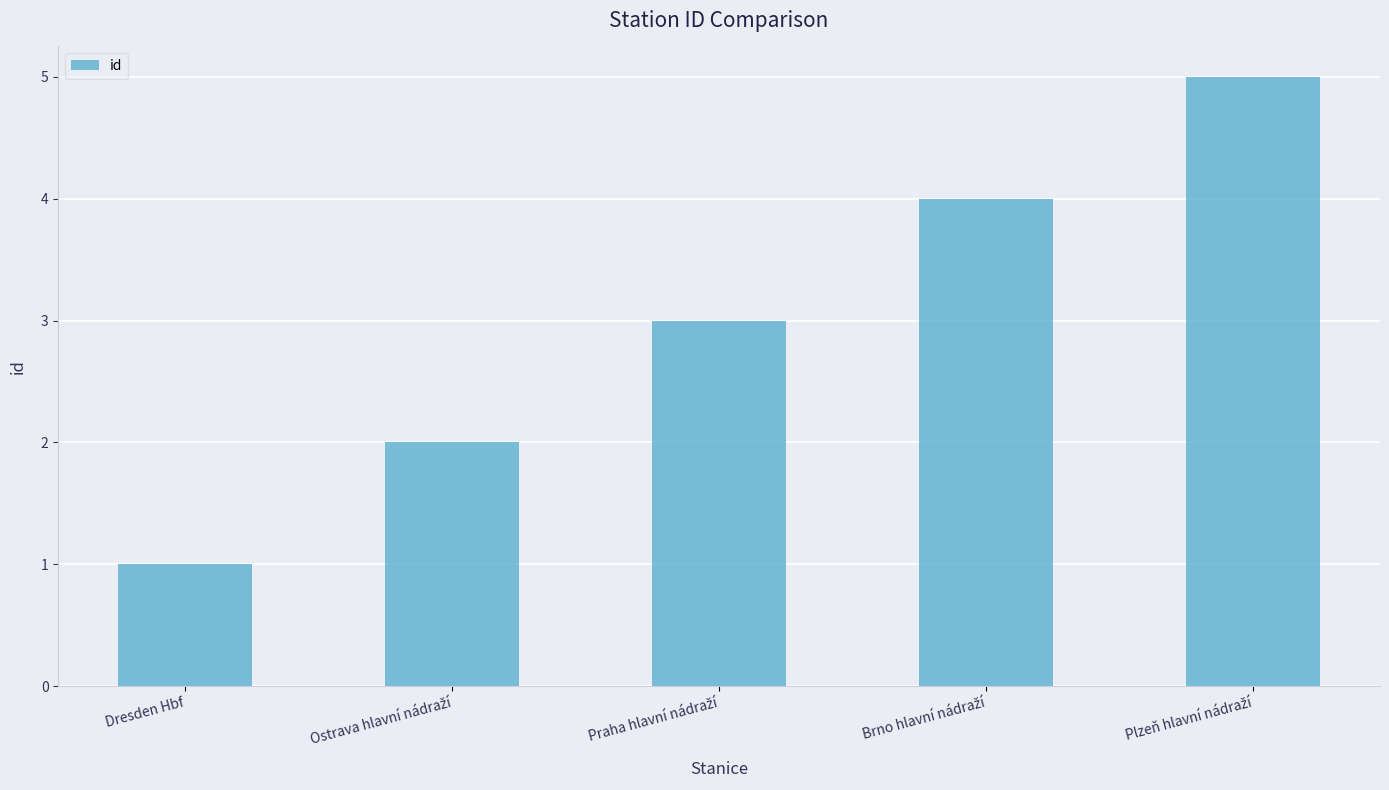

How many bars are there in total?

5